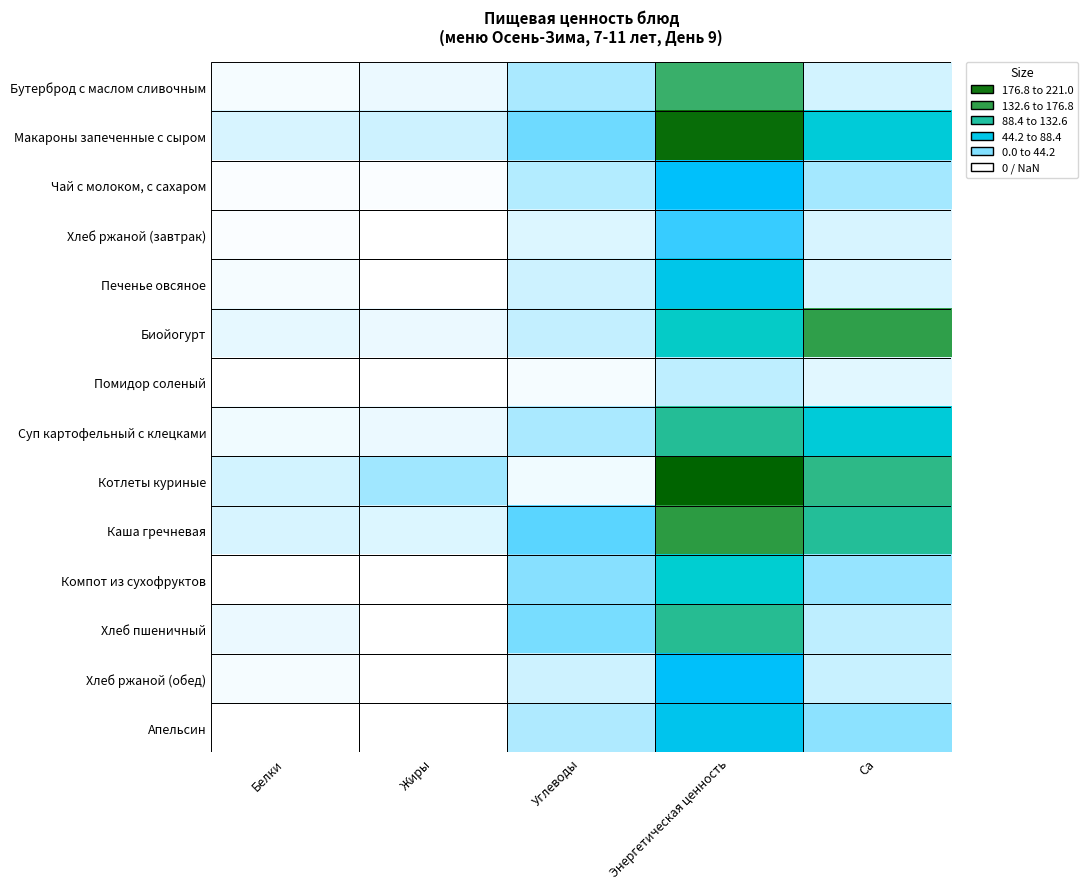

What is the total value across all series at Белки?

45.0